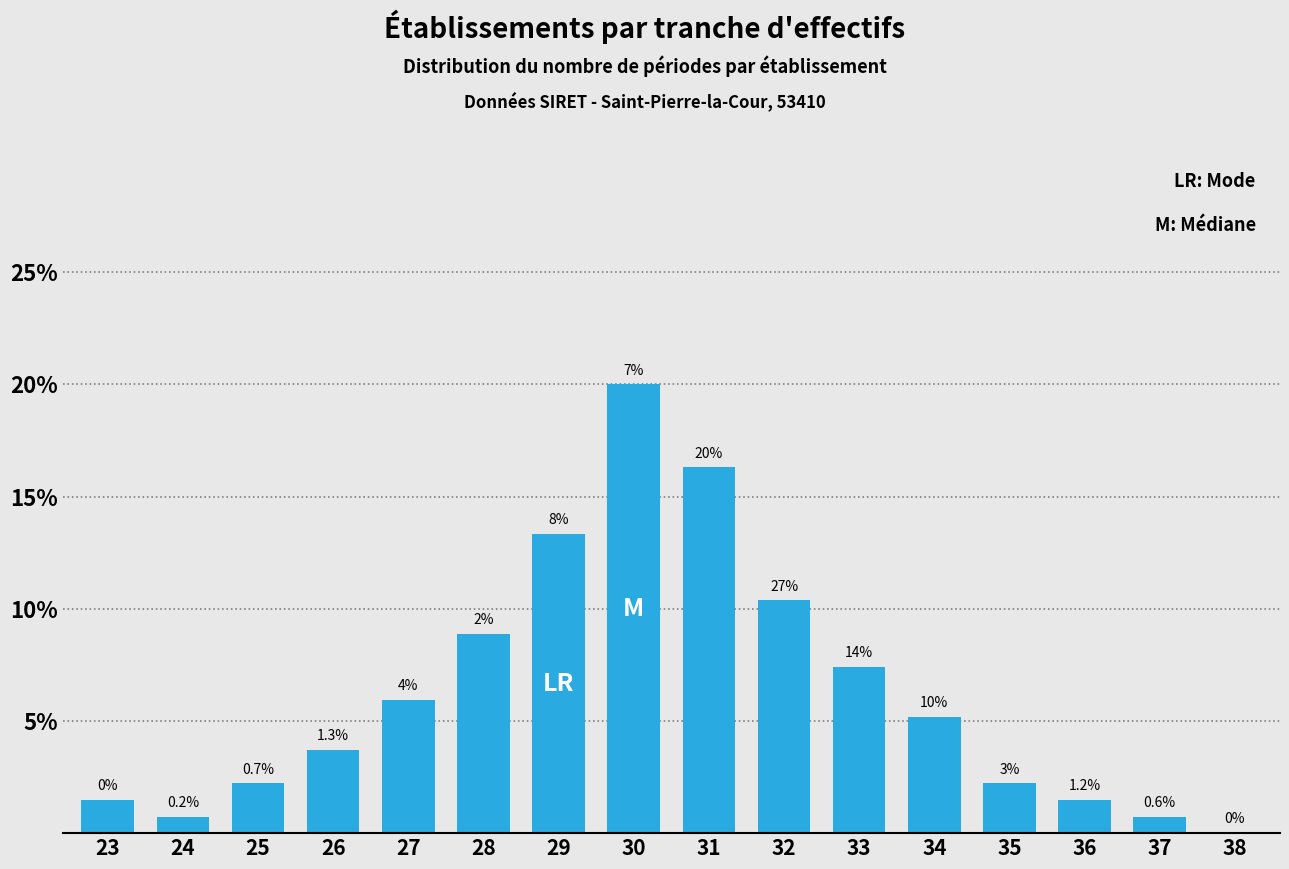

Are the bars horizontal?

No